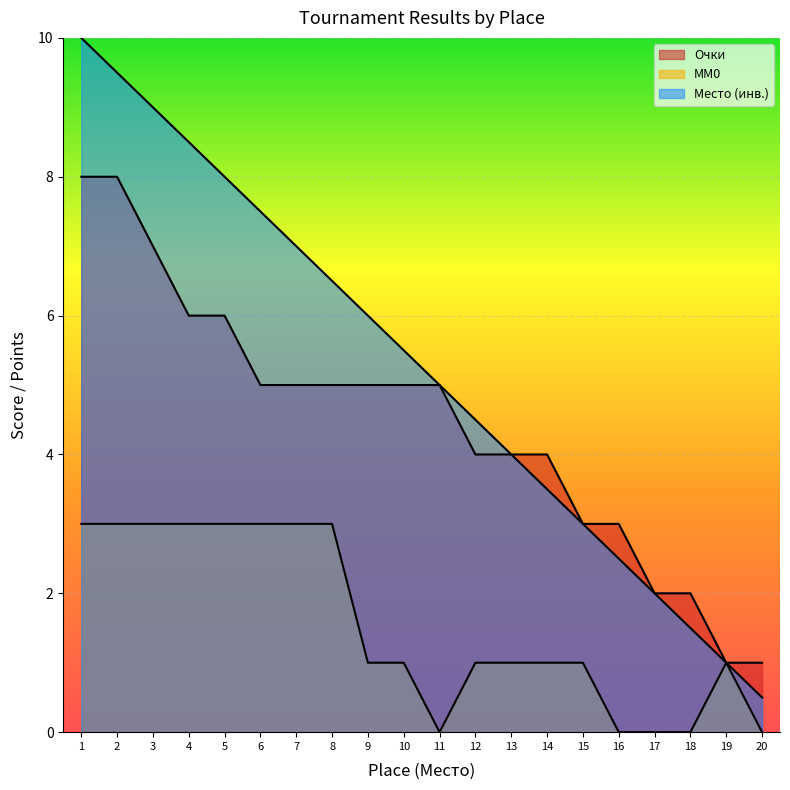

True or false: MM0 and Очки cross at least once.

False